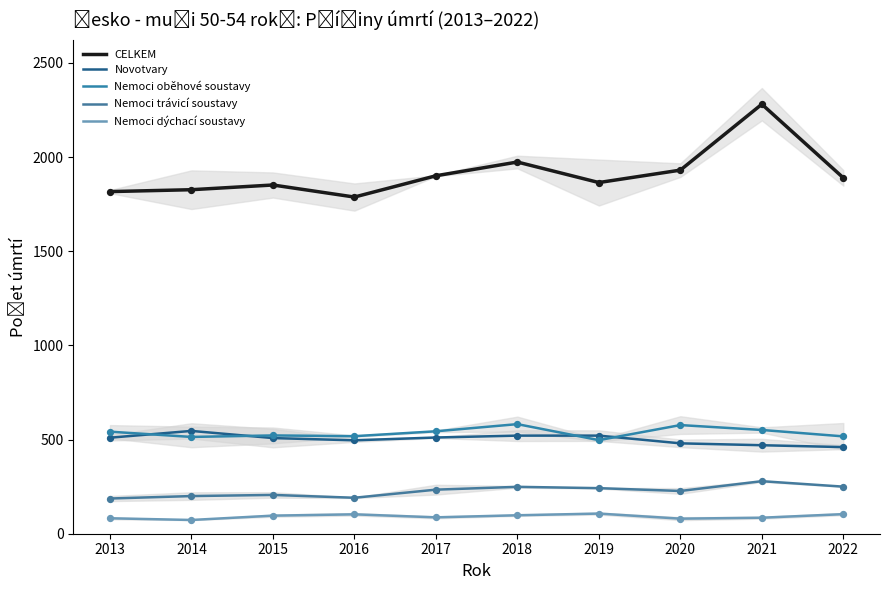

What is the total value across all series at 2019?

3232